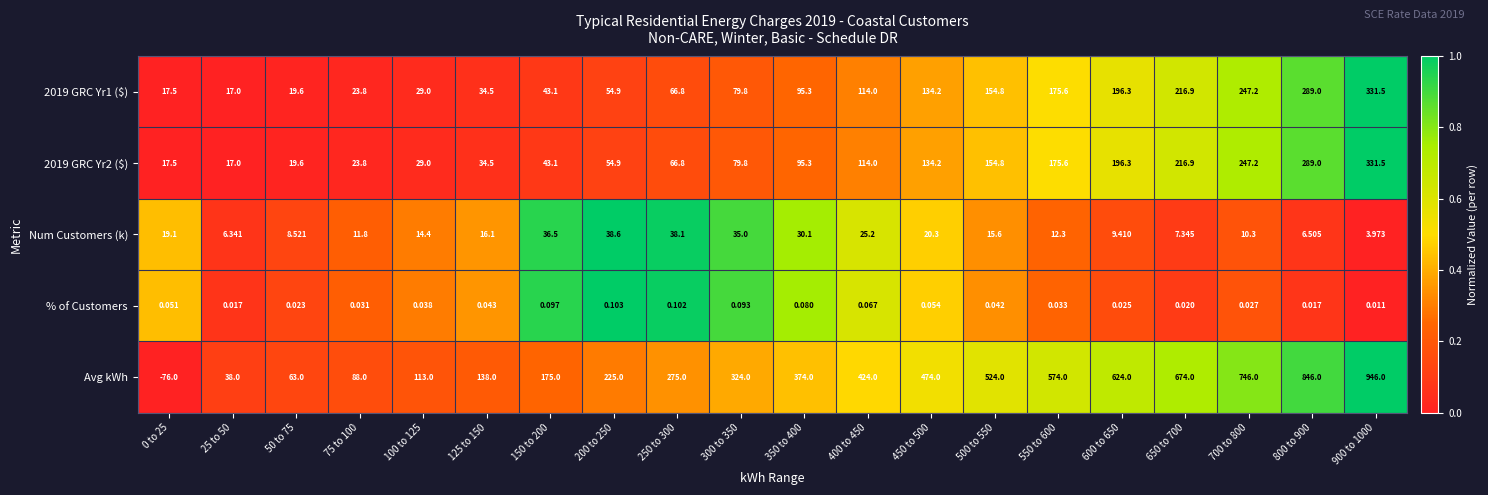

Which series has the widest spread of values?

Avg kWh